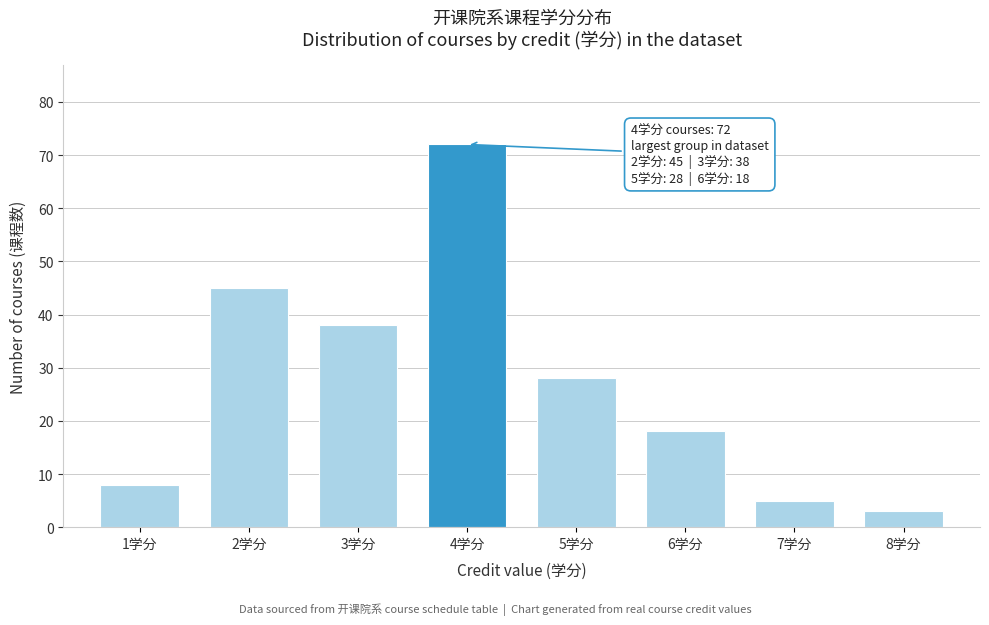

Reading left to right, extract all data points from this chart.

1学分=8	2学分=45	3学分=38	4学分=72	5学分=28	6学分=18	7学分=5	8学分=3